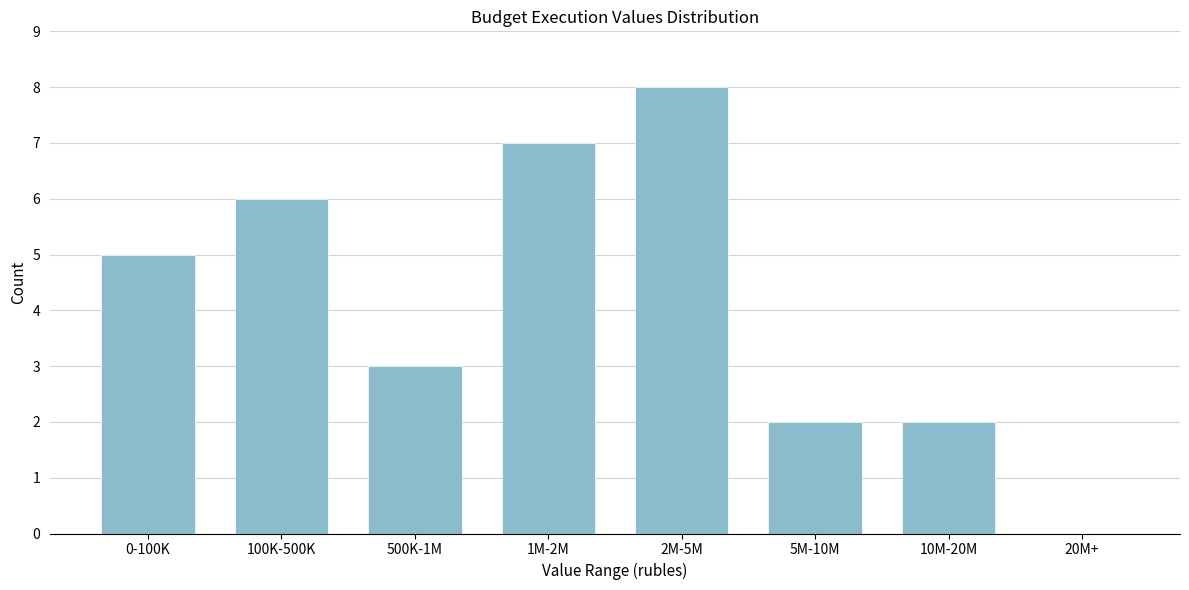

Reading left to right, what are all the values shown in this chart?

0-100K=5	100K-500K=6	500K-1M=3	1M-2M=7	2M-5M=8	5M-10M=2	10M-20M=2	20M+=0